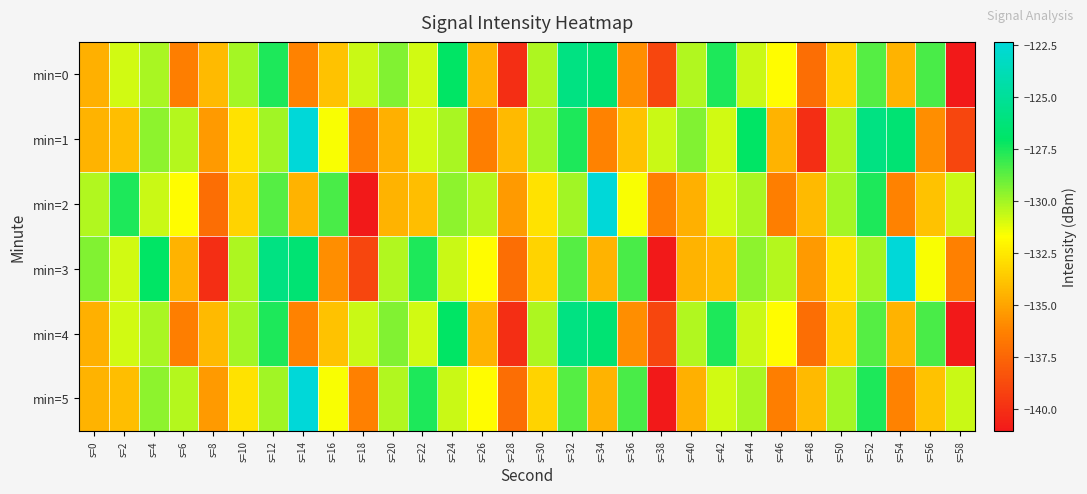

Reading left to right, extract all data points from this chart.

min=0: s=0=-134.5	s=2=-130.9	s=4=-130.1	s=6=-136.4	s=8=-134.2	s=10=-130.0	s=12=-127.6	s=14=-136.2	s=16=-133.9	s=18=-130.7	s=20=-129.4	s=22=-130.9	s=24=-127.0	s=26=-134.4	s=28=-140.1	s=30=-130.2	s=32=-125.9	s=34=-126.5	s=36=-135.8	s=38=-138.9	s=40=-130.3	s=42=-127.6	s=44=-130.7	s=46=-131.8	s=48=-137.1	s=50=-133.2	s=52=-128.5	s=54=-134.4	s=56=-128.4	s=58=-141.0
min=1: s=0=-134.4	s=2=-134.0	s=4=-129.6	s=6=-130.3	s=8=-135.4	s=10=-132.7	s=12=-130.0	s=14=-122.3	s=16=-131.6	s=18=-136.3	s=20=-134.5	s=22=-130.9	s=24=-130.1	s=26=-136.4	s=28=-134.2	s=30=-130.0	s=32=-127.6	s=34=-136.2	s=36=-133.9	s=38=-130.7	s=40=-129.4	s=42=-130.9	s=44=-127.0	s=46=-134.4	s=48=-140.1	s=50=-130.2	s=52=-125.9	s=54=-126.5	s=56=-135.8	s=58=-138.9
min=2: s=0=-130.3	s=2=-127.6	s=4=-130.7	s=6=-131.8	s=8=-137.1	s=10=-133.2	s=12=-128.5	s=14=-134.4	s=16=-128.4	s=18=-141.0	s=20=-134.4	s=22=-134.0	s=24=-129.6	s=26=-130.3	s=28=-135.4	s=30=-132.7	s=32=-130.0	s=34=-122.3	s=36=-131.6	s=38=-136.3	s=40=-134.5	s=42=-130.9	s=44=-130.1	s=46=-136.4	s=48=-134.2	s=50=-130.0	s=52=-127.6	s=54=-136.2	s=56=-133.9	s=58=-130.7
min=3: s=0=-129.4	s=2=-130.9	s=4=-127.0	s=6=-134.4	s=8=-140.1	s=10=-130.2	s=12=-125.9	s=14=-126.5	s=16=-135.8	s=18=-138.9	s=20=-130.3	s=22=-127.6	s=24=-130.7	s=26=-131.8	s=28=-137.1	s=30=-133.2	s=32=-128.5	s=34=-134.4	s=36=-128.4	s=38=-141.0	s=40=-134.4	s=42=-134.0	s=44=-129.6	s=46=-130.3	s=48=-135.4	s=50=-132.7	s=52=-130.0	s=54=-122.3	s=56=-131.6	s=58=-136.3
min=4: s=0=-134.5	s=2=-130.9	s=4=-130.1	s=6=-136.4	s=8=-134.2	s=10=-130.0	s=12=-127.6	s=14=-136.2	s=16=-133.9	s=18=-130.7	s=20=-129.4	s=22=-130.9	s=24=-127.0	s=26=-134.4	s=28=-140.1	s=30=-130.2	s=32=-125.9	s=34=-126.5	s=36=-135.8	s=38=-138.9	s=40=-130.3	s=42=-127.6	s=44=-130.7	s=46=-131.8	s=48=-137.1	s=50=-133.2	s=52=-128.5	s=54=-134.4	s=56=-128.4	s=58=-141.0
min=5: s=0=-134.4	s=2=-134.0	s=4=-129.6	s=6=-130.3	s=8=-135.4	s=10=-132.7	s=12=-130.0	s=14=-122.3	s=16=-131.6	s=18=-136.3	s=20=-130.3	s=22=-127.6	s=24=-130.7	s=26=-131.8	s=28=-137.1	s=30=-133.2	s=32=-128.5	s=34=-134.4	s=36=-128.4	s=38=-141.0	s=40=-134.5	s=42=-130.9	s=44=-130.1	s=46=-136.4	s=48=-134.2	s=50=-130.0	s=52=-127.6	s=54=-136.2	s=56=-133.9	s=58=-130.7